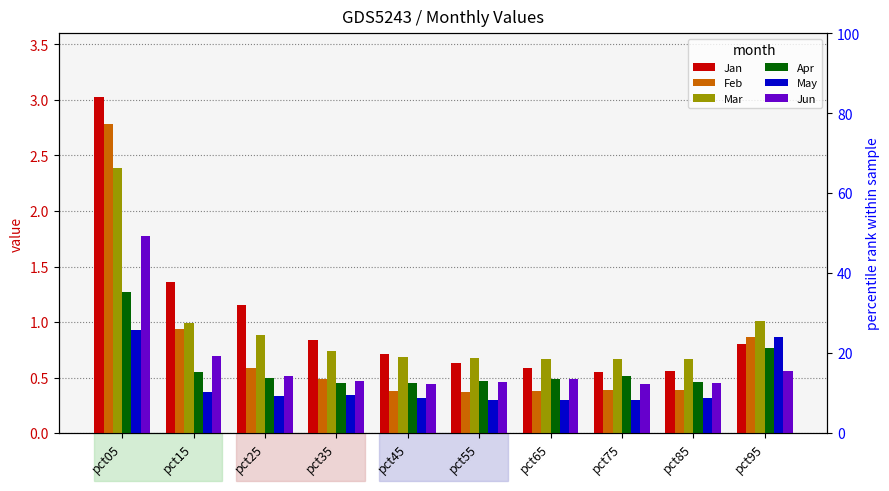

What is the minimum value shown in the chart?

0.3